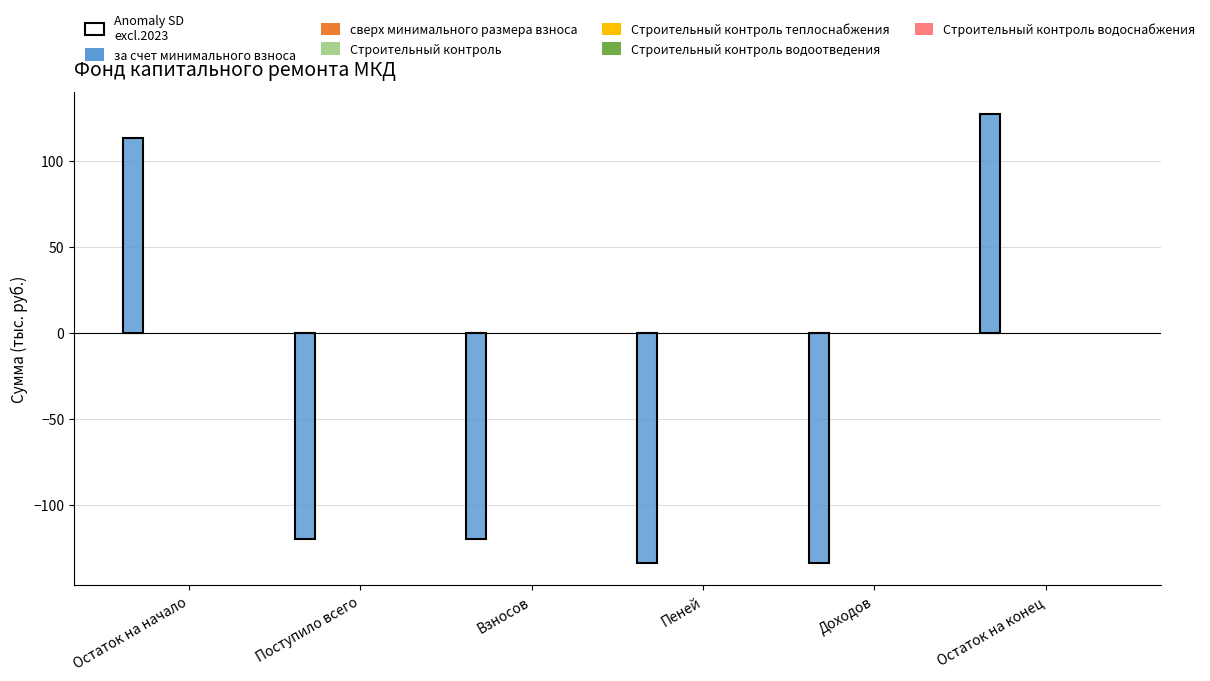

List the labels in order of Строительный контроль водоснабжения value, smallest first.

Остаток на начало, Поступило всего, Взносов, Пеней, Доходов, Остаток на конец